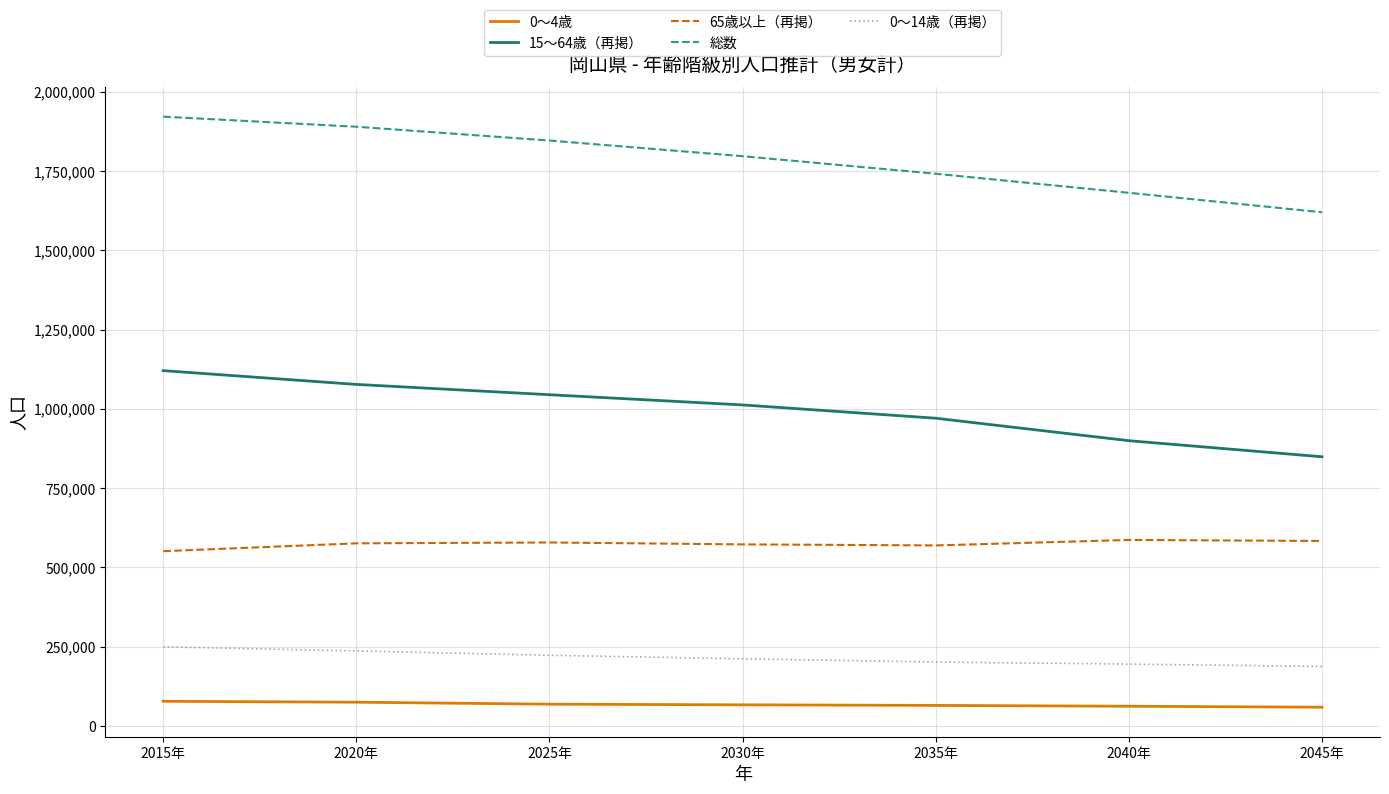

Which series has the largest range (max minus min)?

総数